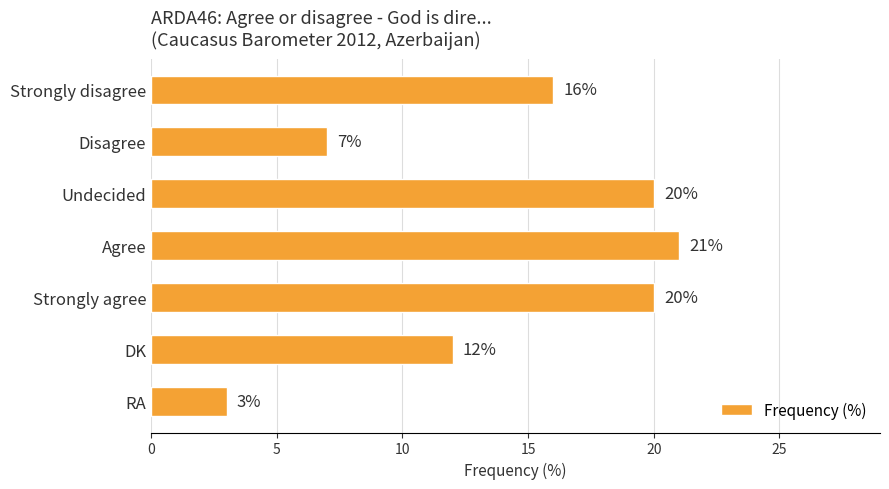

What is the maximum value shown in the chart?

21